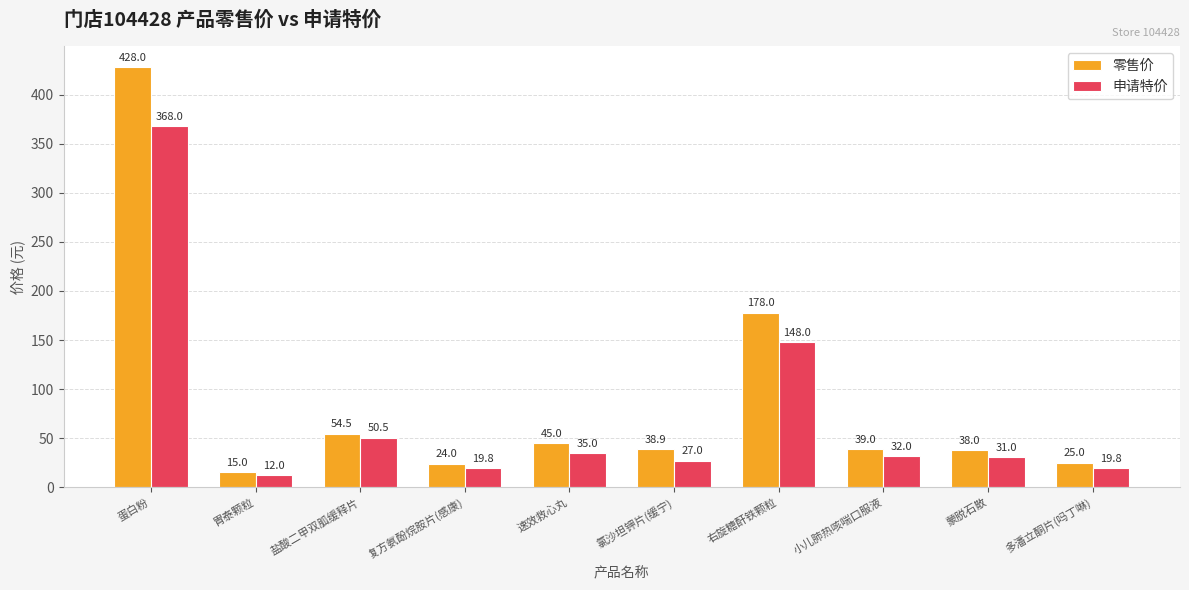

Which series has the largest range (max minus min)?

零售价